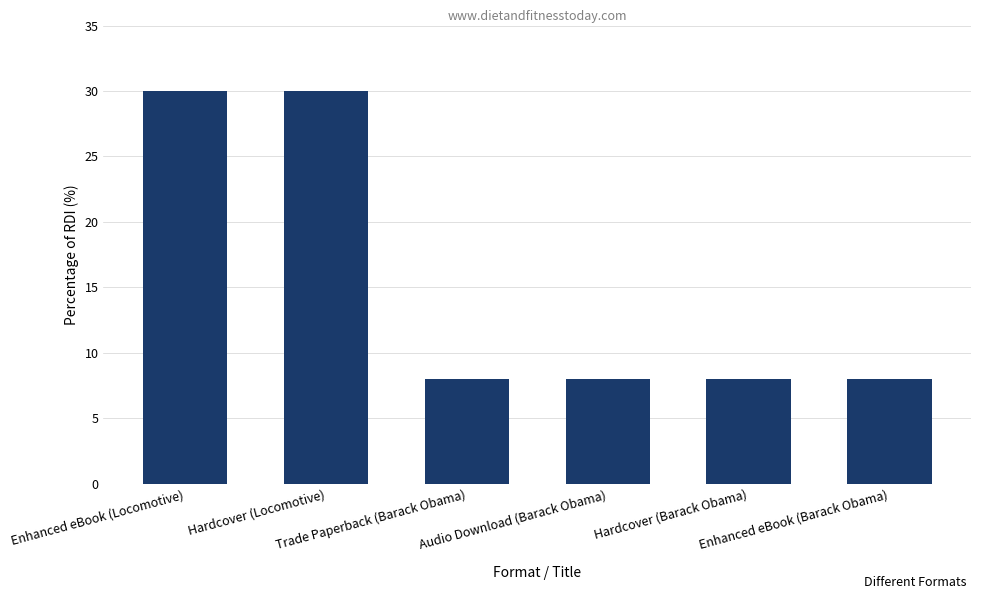

What is the label of the 4th bar from the left?

Audio Download (Barack Obama)